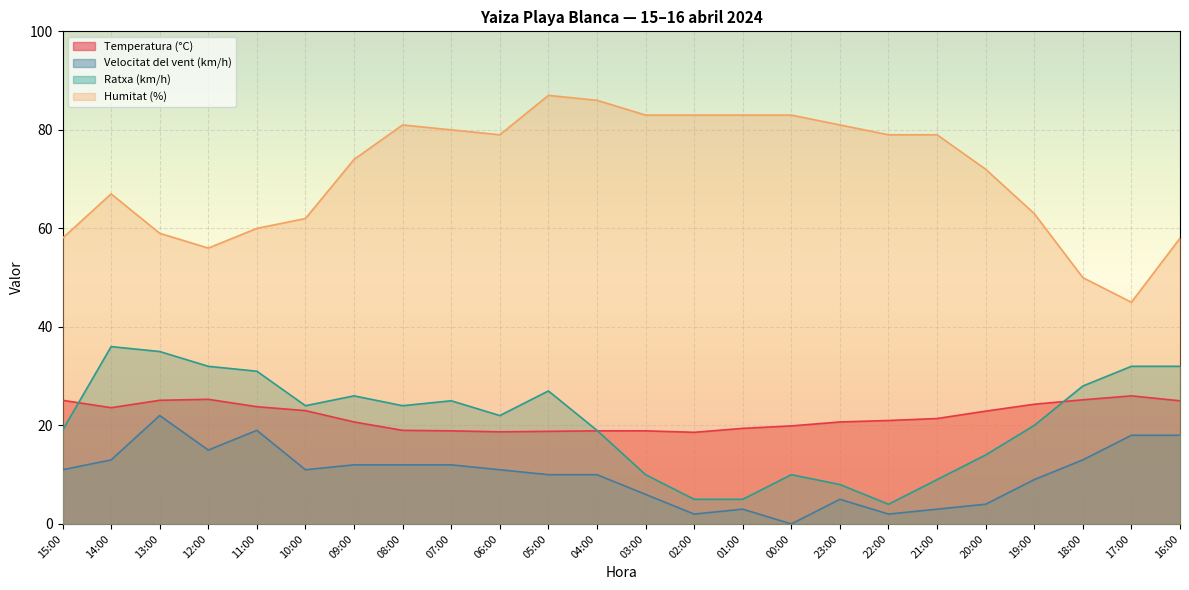

How many series are shown in this chart?

4